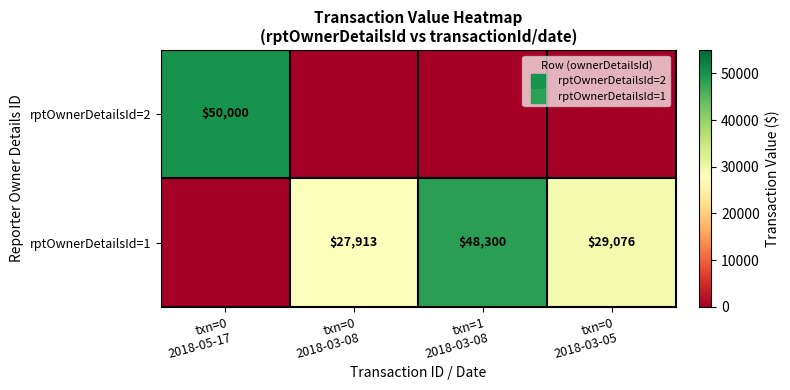

Rank the series by their maximum value, from lowest to highest.

rptOwnerDetailsId=1, rptOwnerDetailsId=2